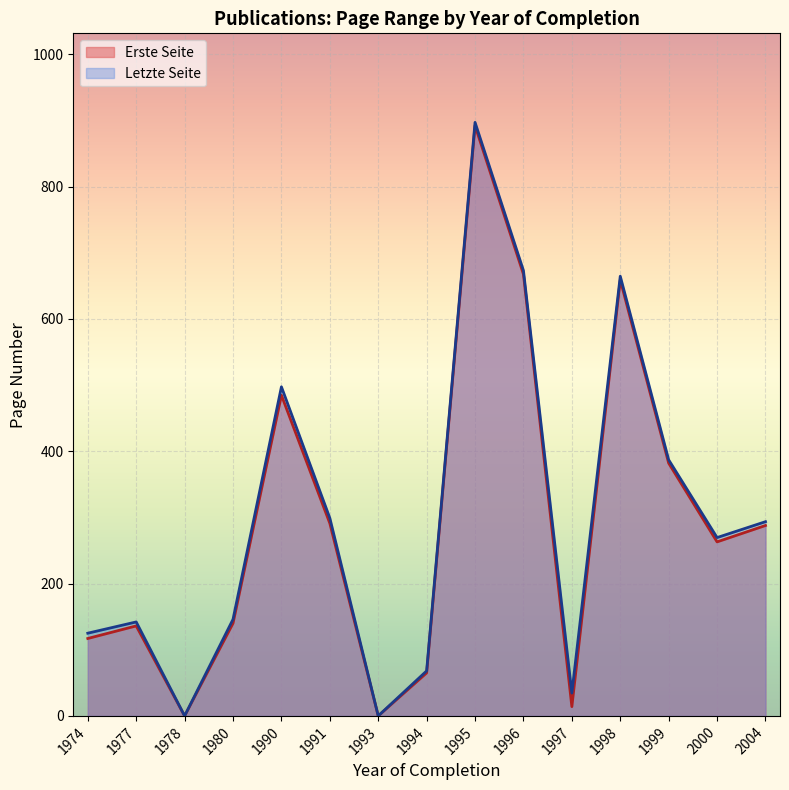

At 27, list the series in order from smallest to largest.

Erste Seite, Letzte Seite